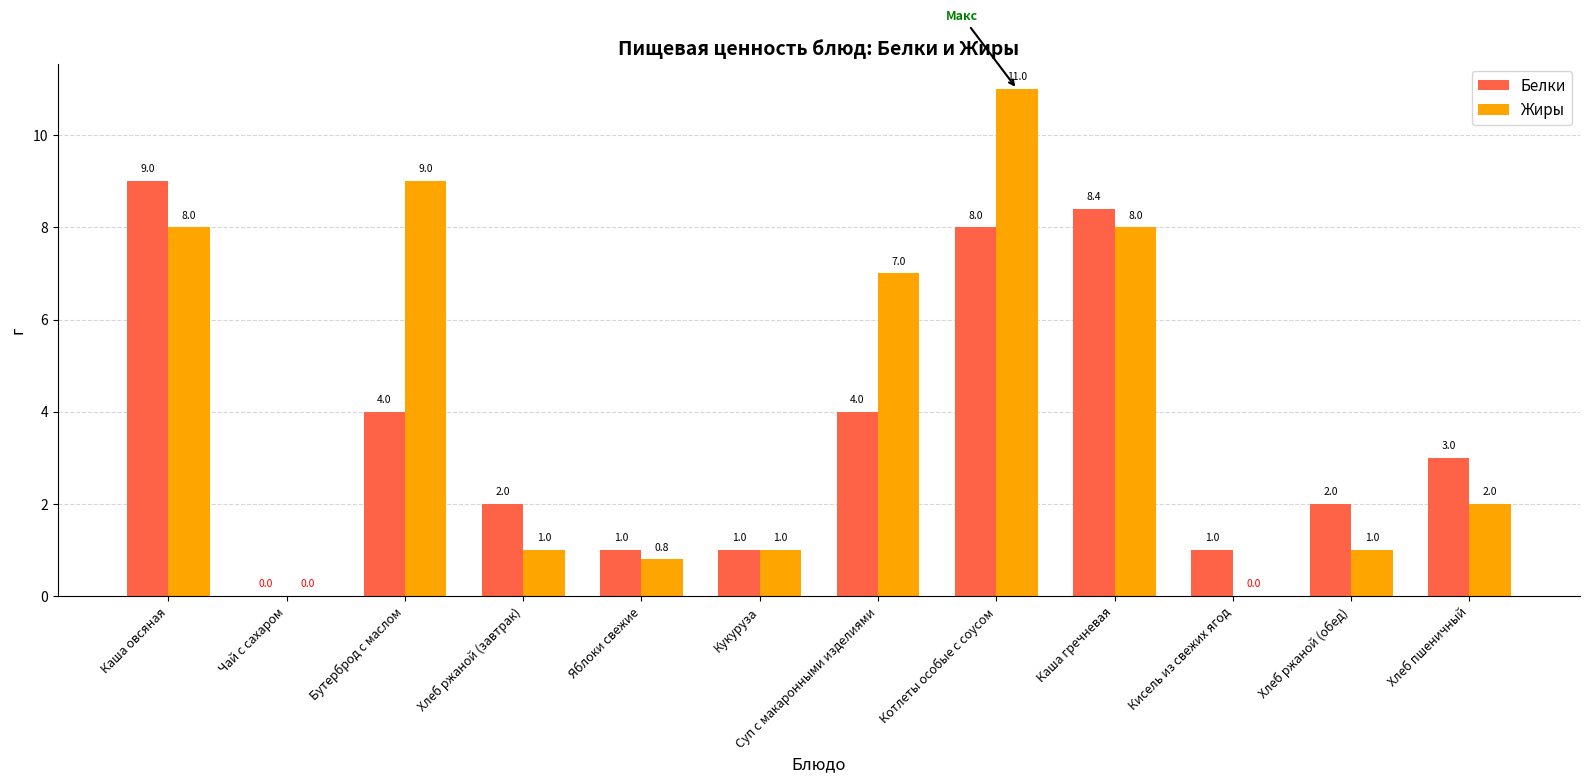

Reading right to left, list all the values displayed in this chart.

Белки: 3.0	2.0	1.0	8.4	8.0	4.0	1.0	1.0	2.0	4.0	0.0	9.0
Жиры: 2.0	1.0	0.0	8.0	11.0	7.0	1.0	0.8	1.0	9.0	0.0	8.0